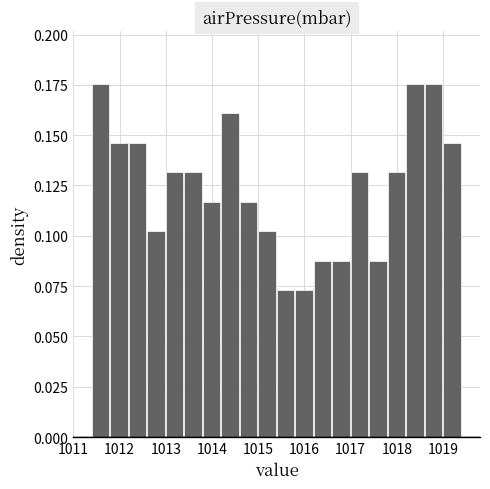

Reading left to right, list every bar in this chart as the range it spans on the x-axis followed by its height. The values are not printed on the chart, so give them approximately, as read against the axis.

1011.4 to 1011.8: 0.175
1011.8 to 1012.2: 0.145
1012.2 to 1012.6: 0.145
1012.6 to 1013.0: 0.100
1013.0 to 1013.4: 0.130
1013.4 to 1013.8: 0.130
1013.8 to 1014.2: 0.115
1014.2 to 1014.6: 0.160
1014.6 to 1015.0: 0.115
1015.0 to 1015.4: 0.100
1015.4 to 1015.8: 0.075
1015.8 to 1016.2: 0.075
1016.2 to 1016.6: 0.090
1016.6 to 1017.0: 0.090
1017.0 to 1017.4: 0.130
1017.4 to 1017.8: 0.090
1017.8 to 1018.2: 0.130
1018.2 to 1018.6: 0.175
1018.6 to 1019.0: 0.175
1019.0 to 1019.4: 0.145